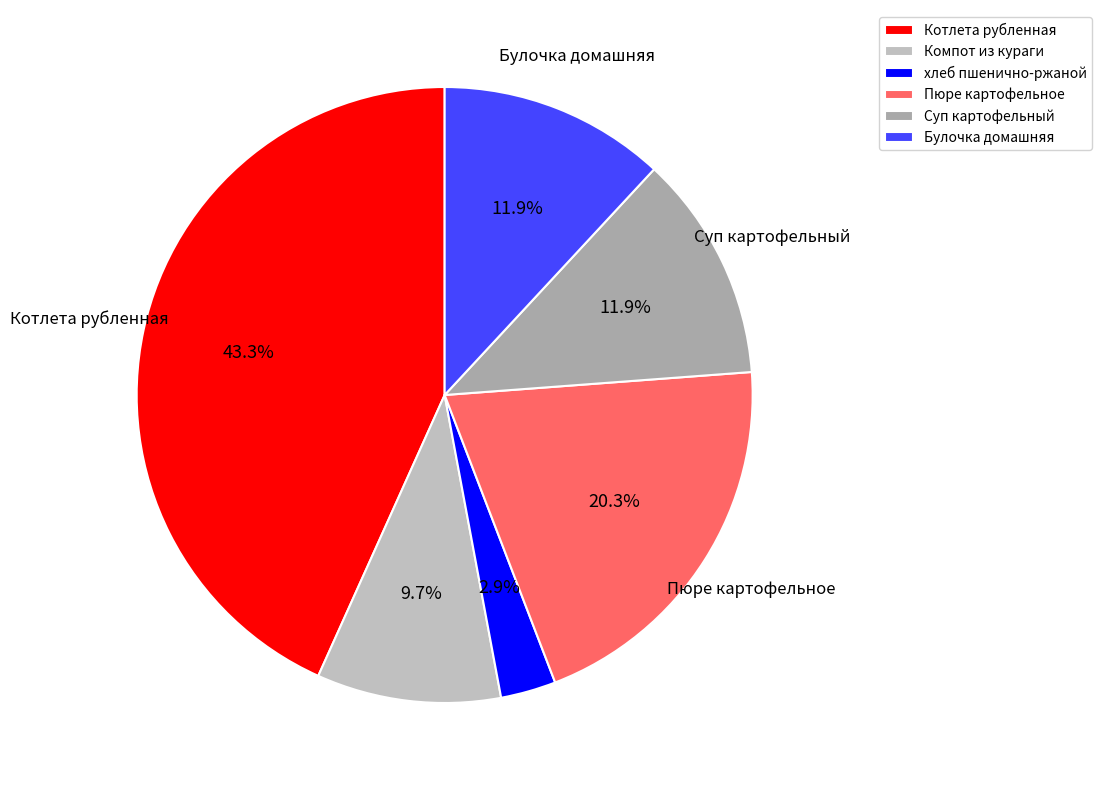

What percentage is the Булочка домашняя slice, to the nearest percent?

12%